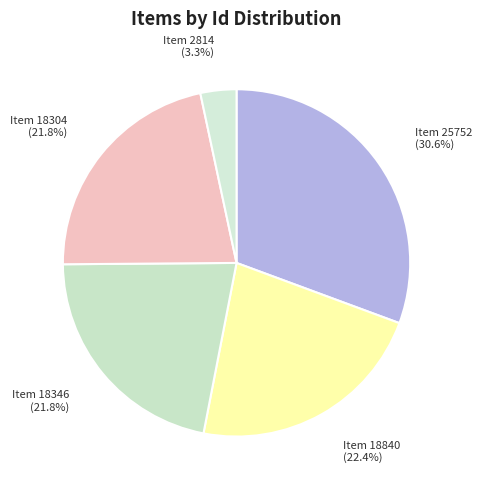

What is the largest slice in the pie chart?

Item 25752